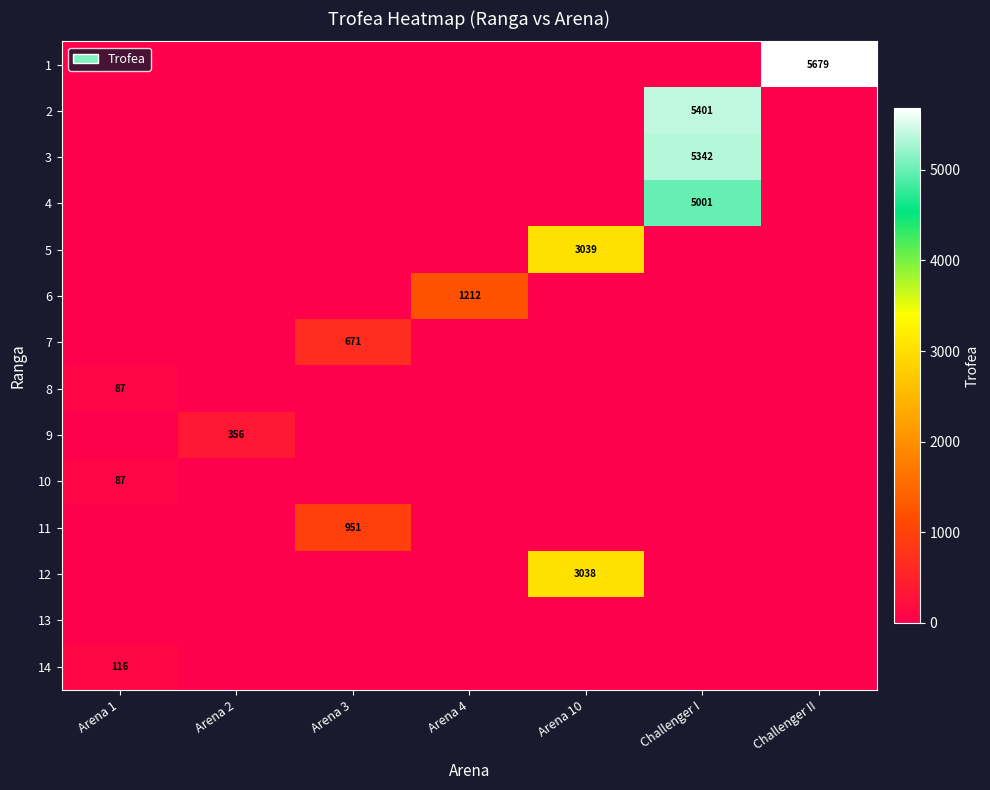

Rank the series at Arena 1 from highest to lowest value.

14, 8, 10, 1, 2, 3, 4, 5, 6, 7, 9, 11, 12, 13